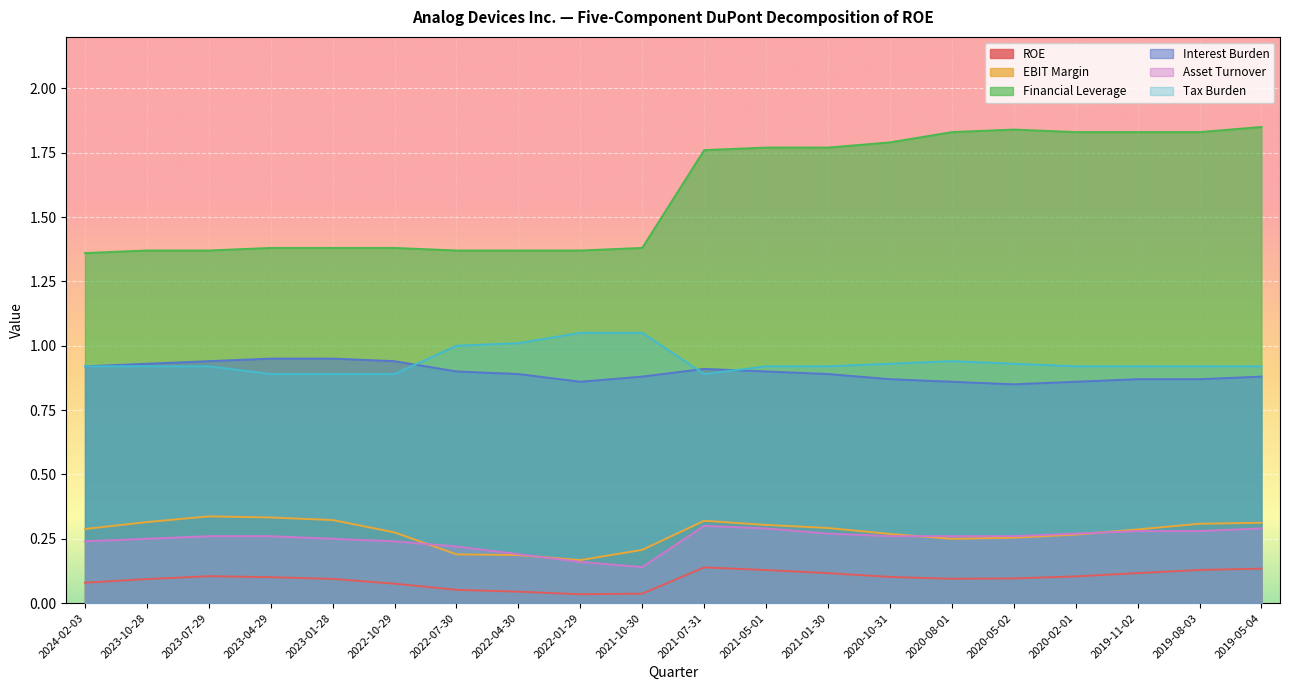

The value of Interest Burden at 2021-10-30 is 0.9. True or false?

True